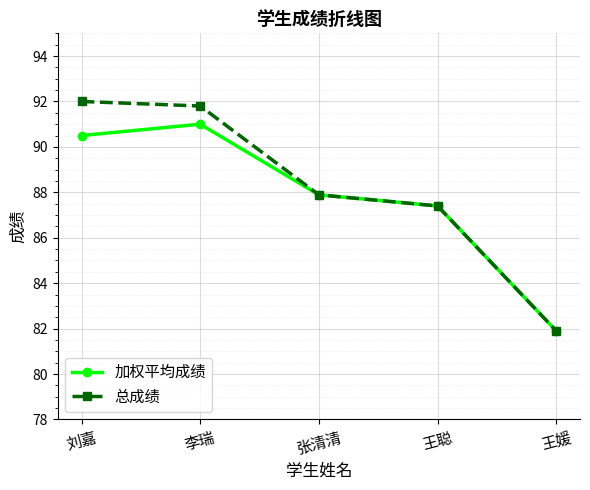

What is the label of the 4th point from the right?

李瑞